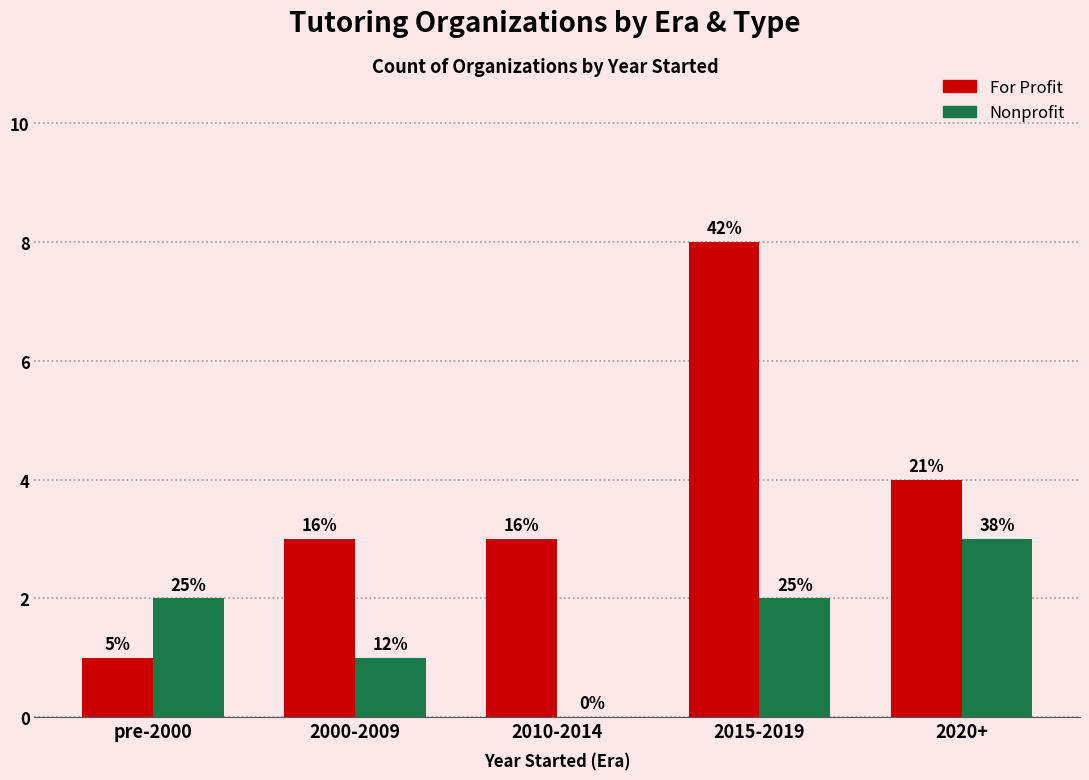

What are all the series names shown in the legend?

For Profit, Nonprofit